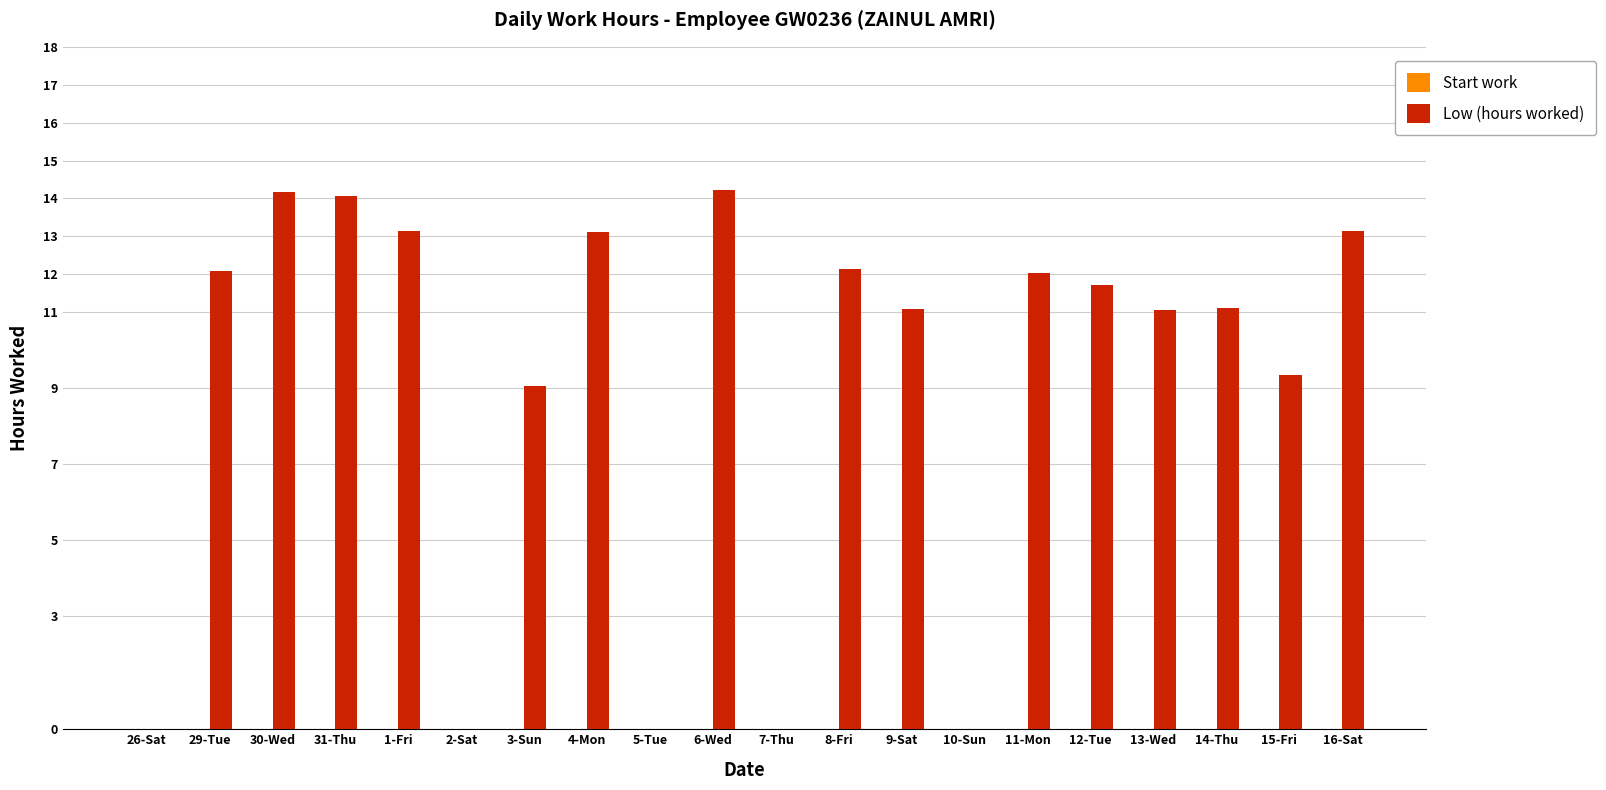

How many categories are shown in the chart?

20